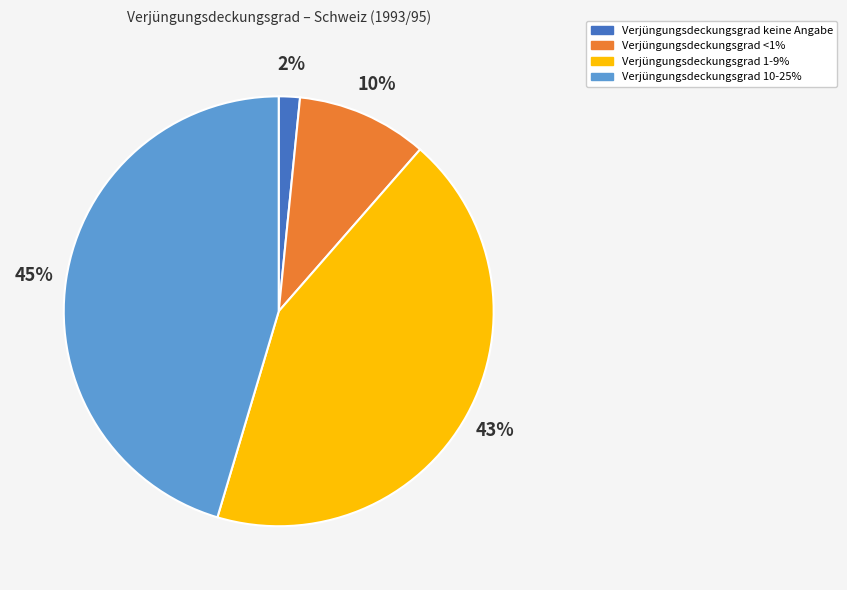

Is there a majority slice in this chart?

No